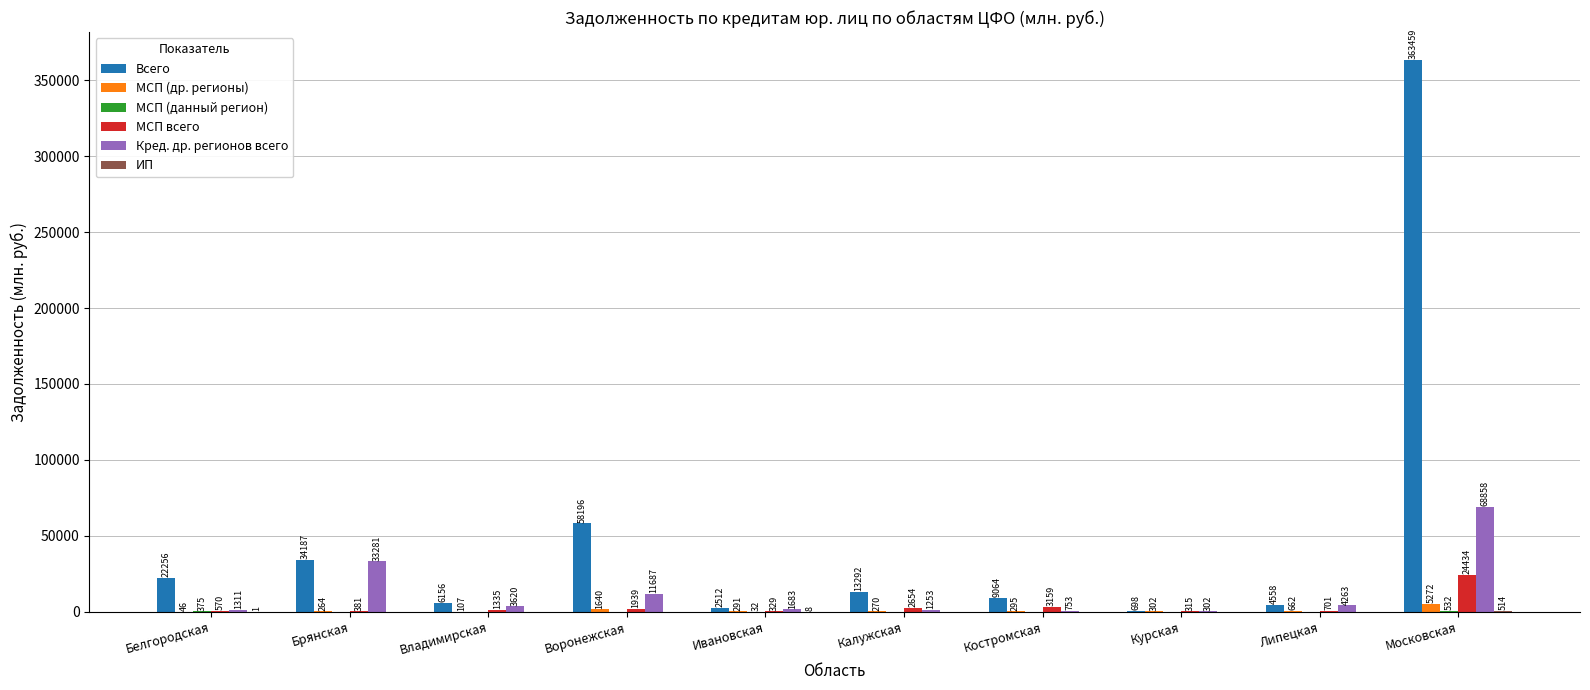

Which series has the largest total across all categories?

Всего